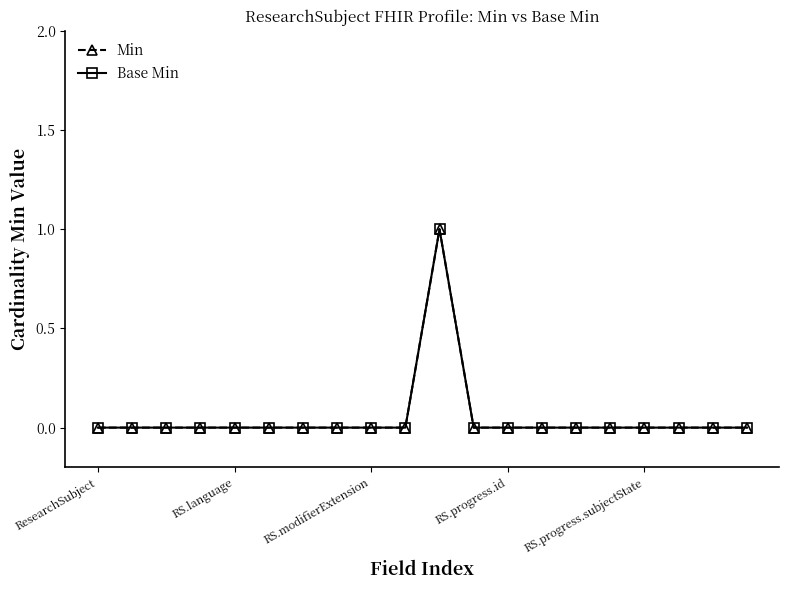

What is the difference between the maximum and minimum values in the Min series?

1